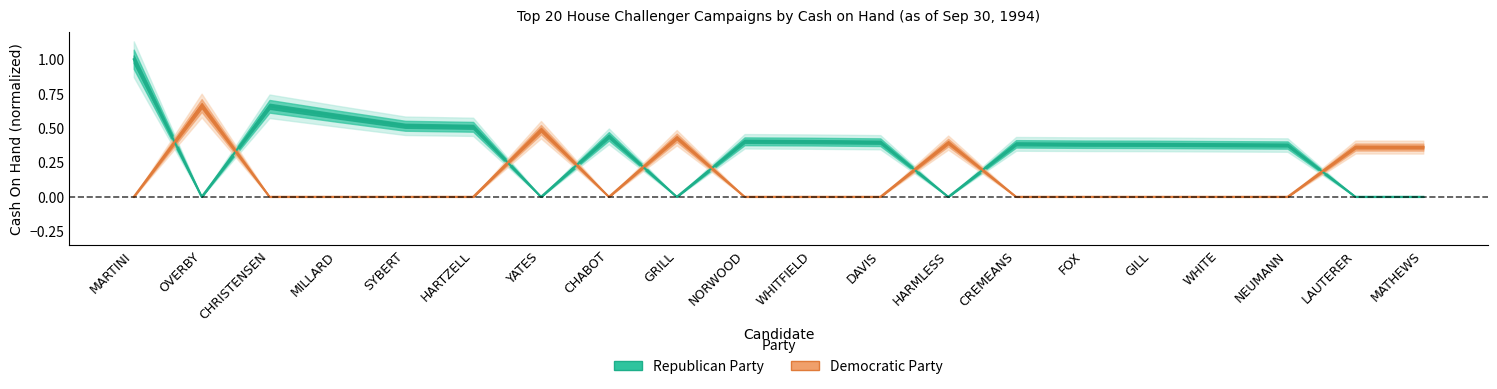

Is it true that Democratic Party equals 0.3 at OVERBY?

False